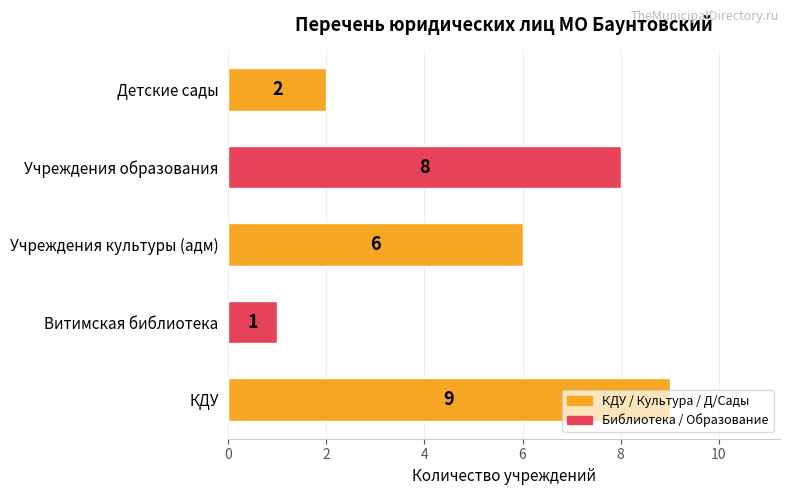

Rank the categories by value from highest to lowest.

КДУ, Учреждения образования, Учреждения культуры (адм), Детские сады, Витимская библиотека